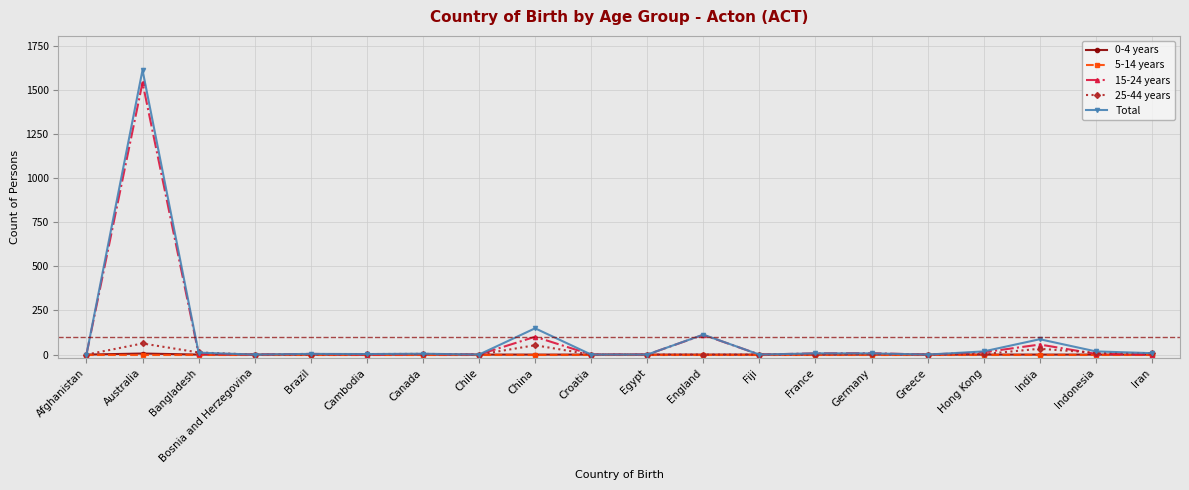

At which category does 15-24 years reach its first local peak?

Australia